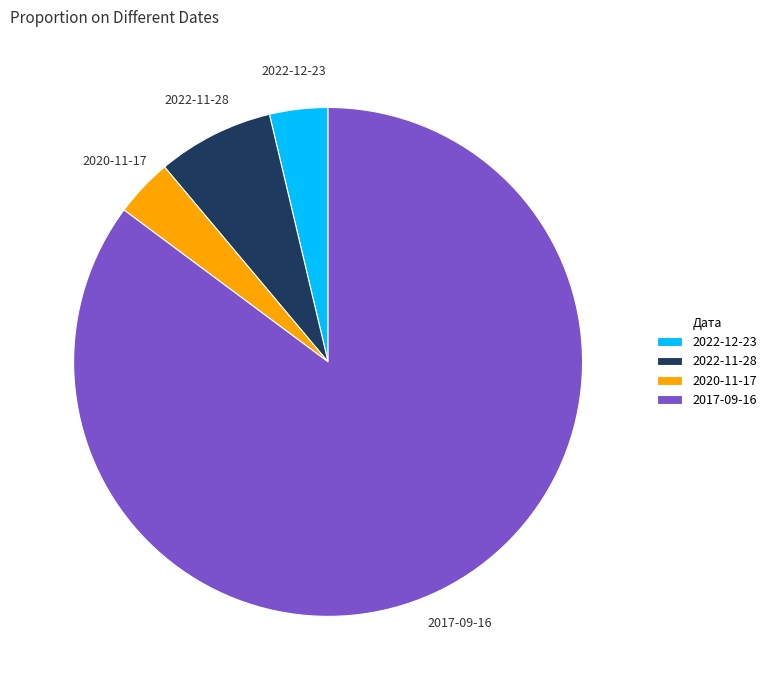

Between 2020-11-17 and 2017-09-16, which is larger?

2017-09-16